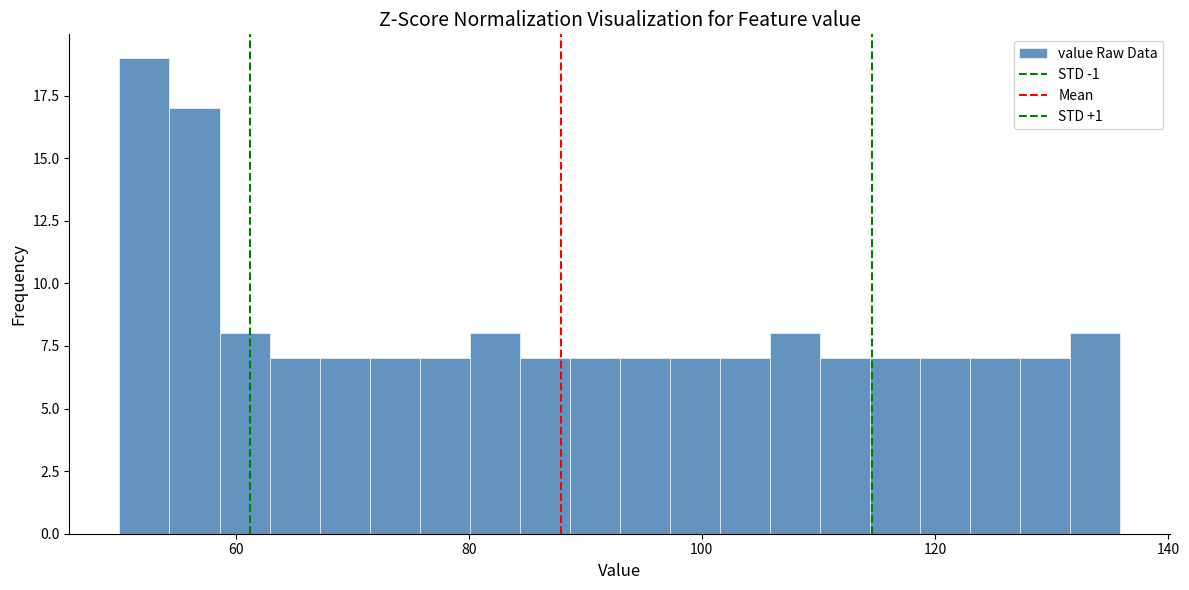

Around what value on the x-axis is the tallest bar? Give the approximate position of its centre, as read against the axis.

52